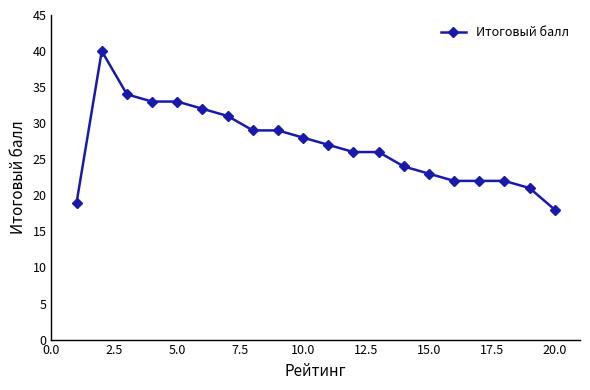

Does the chart have visible grid lines?

No